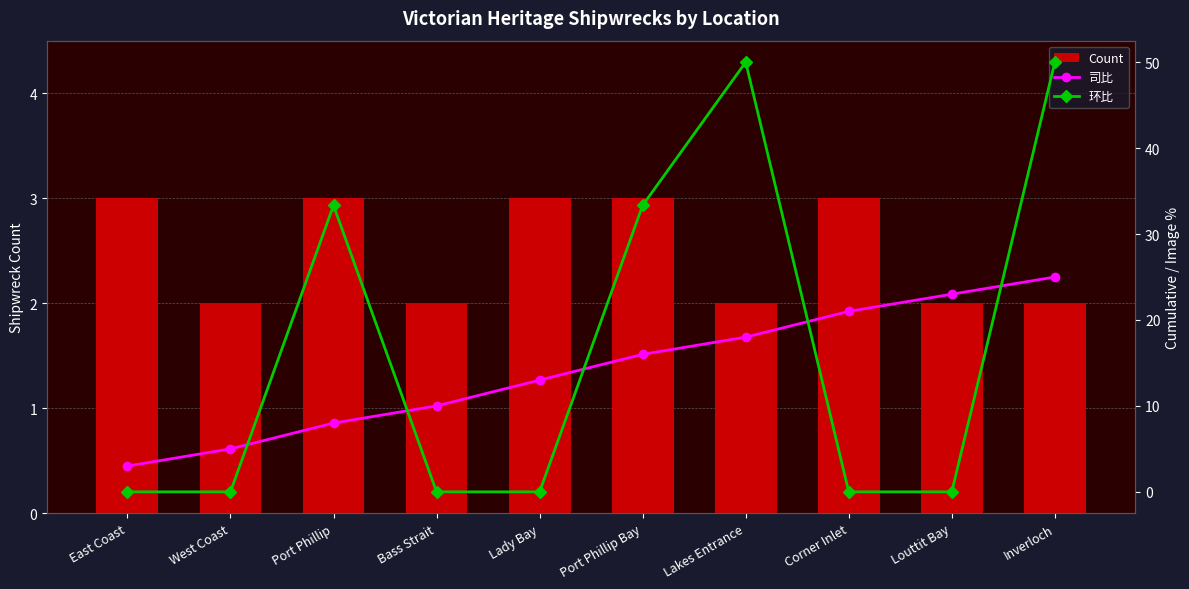

Reading left to right, transcribe all the data shown in this chart.

Count: 3.0	2.0	3.0	2.0	3.0	3.0	2.0	3.0	2.0	2.0
司比: 3.0	5.0	8.0	10.0	13.0	16.0	18.0	21.0	23.0	25.0
环比: 0.0	0.0	33.3	0.0	0.0	33.3	50.0	0.0	0.0	50.0